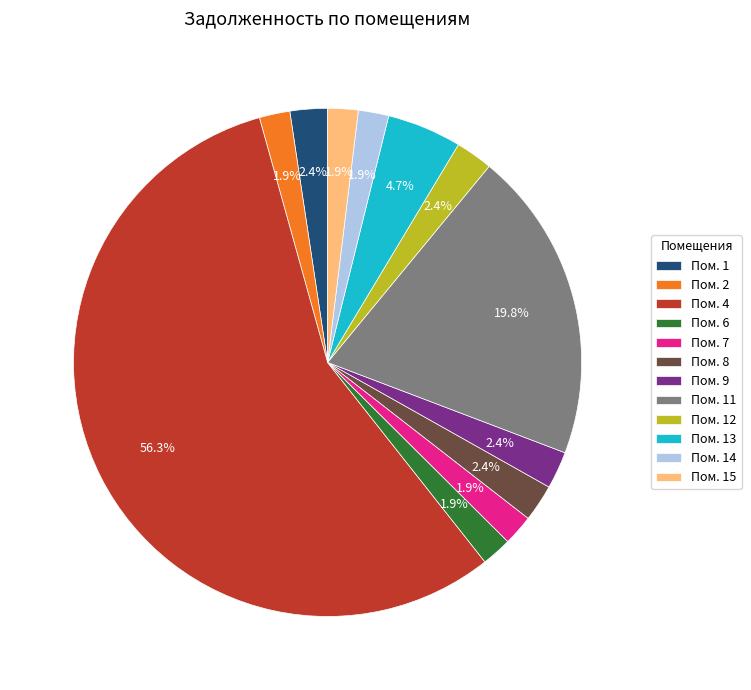

Between Пом. 13 and Пом. 1, which is larger?

Пом. 13